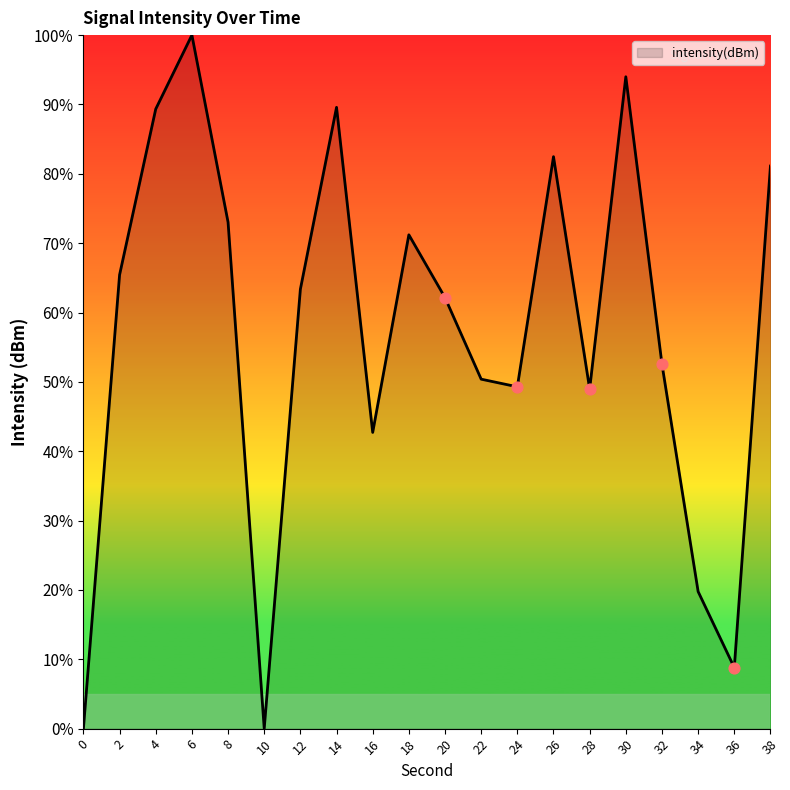

Between 24 and 32, which is larger?

32